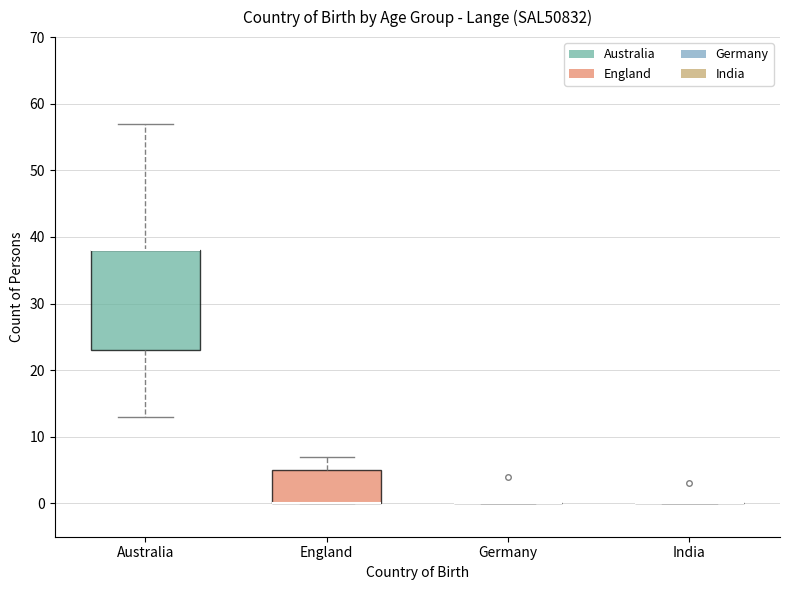

Reading left to right, transcribe this box plot: for each box, give where its median line is, the range the box spans, and where its two whiskers end, as read against the y-axis. The values are not printed on the chart, so give them approximately, as read against the axis.

Australia: median 38 (drawn on the box's upper edge), box 23 to 38, whiskers 13 to 57
England: median 0 (drawn on the box's lower edge), box 0 to 5, whiskers 0 to 7
Germany: box collapsed to a line at 0, whiskers 0 to 0
India: box collapsed to a line at 0, whiskers 0 to 0